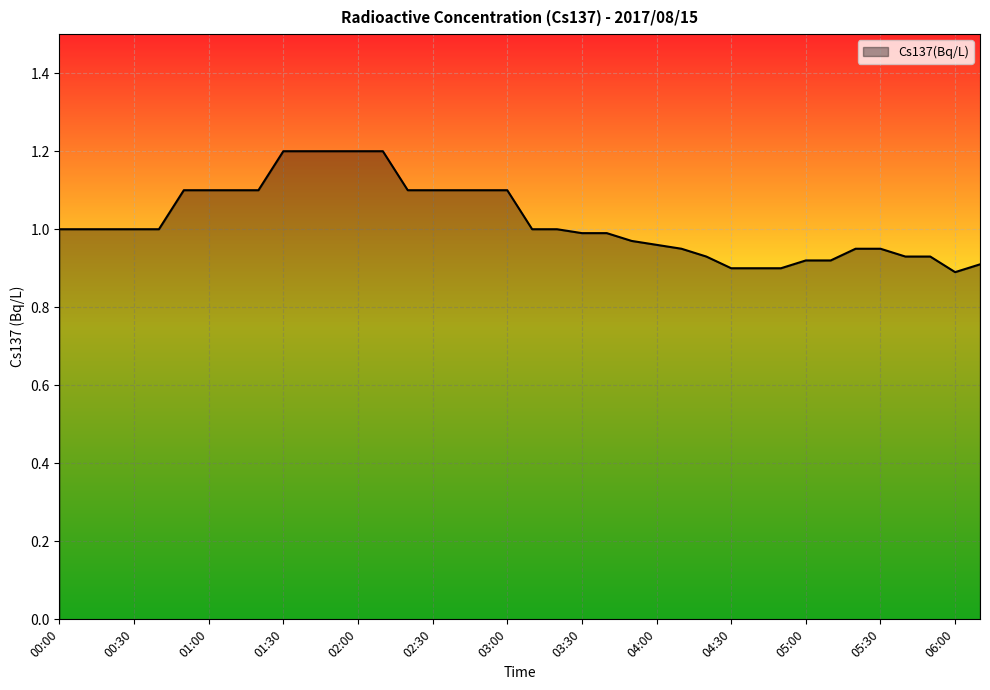

What is the greatest value displayed?

1.2